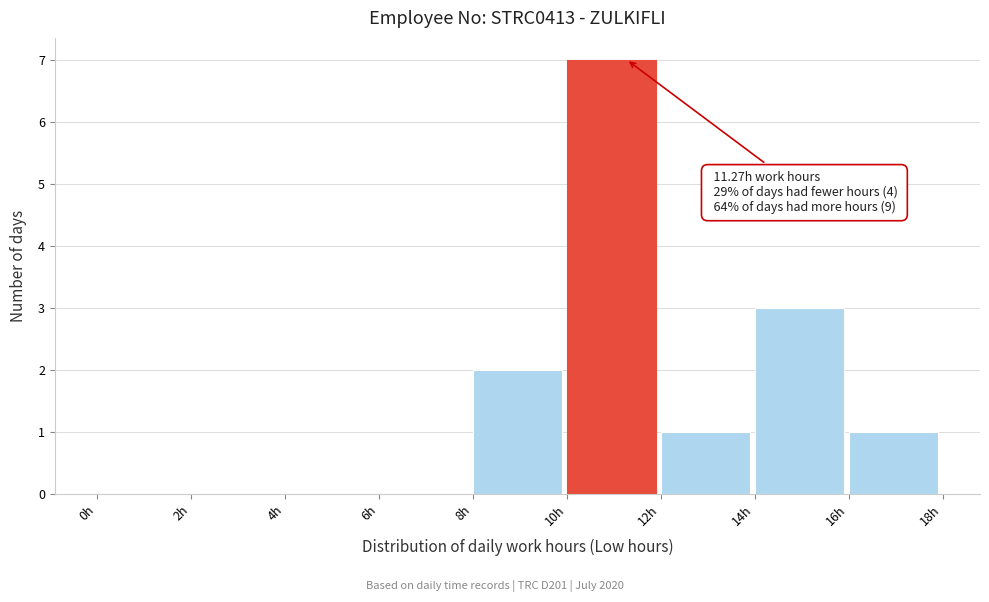

Which range on the x-axis has the tallest bar?

10 to 12